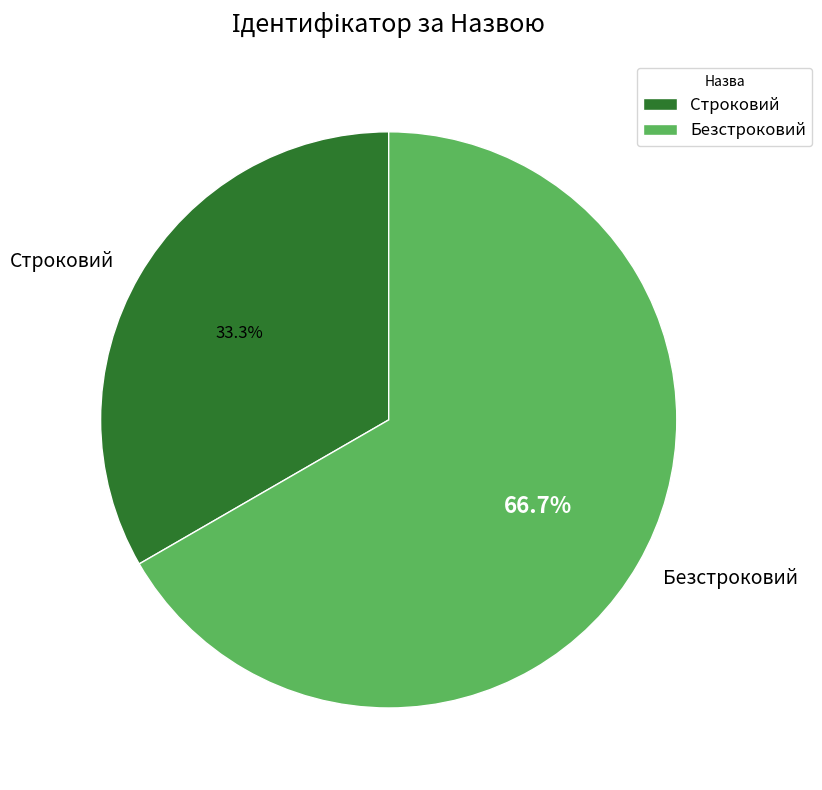

To the nearest percent, what is the difference between the Строковий and Безстроковий slice percentages?

33%